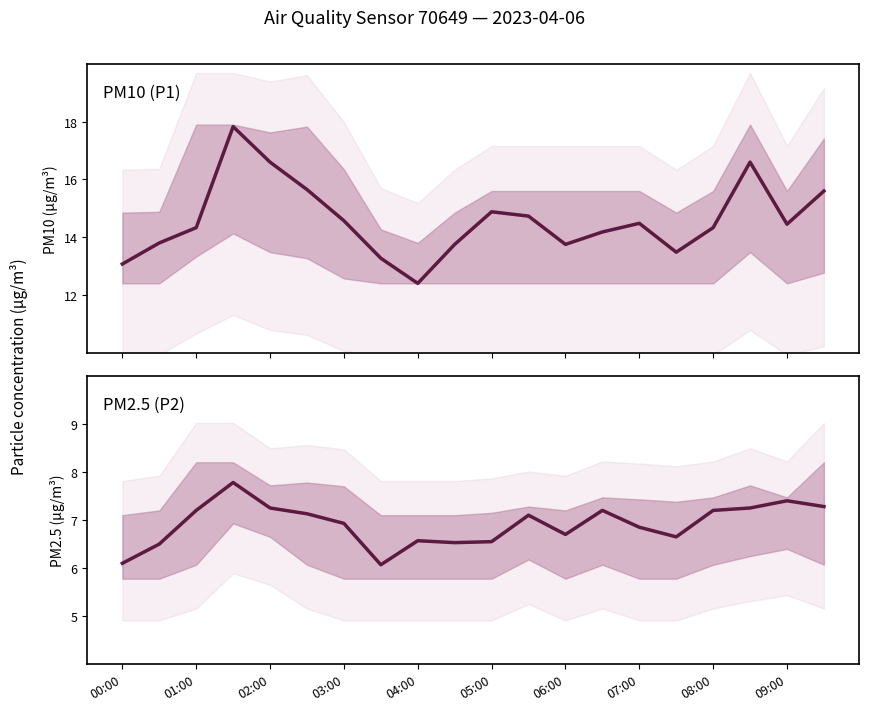

In P2 (PM2.5), how many points are higher than both neighbors (excluding endpoints)?

5